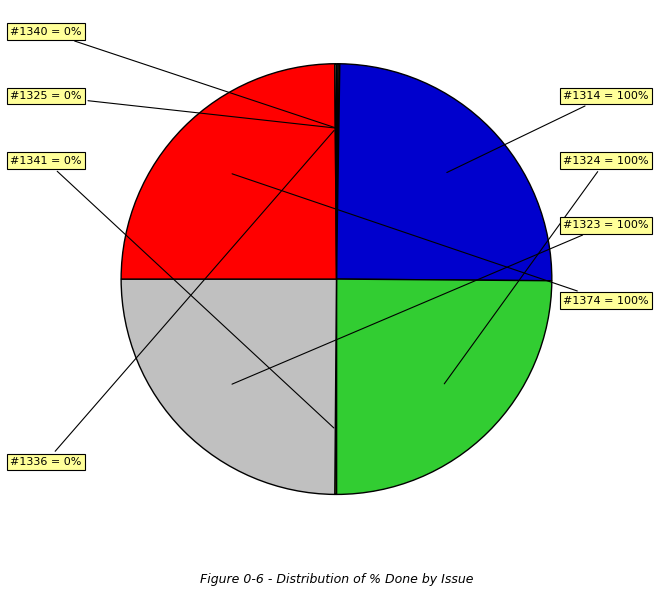

Count the number of slices in the pie.

8